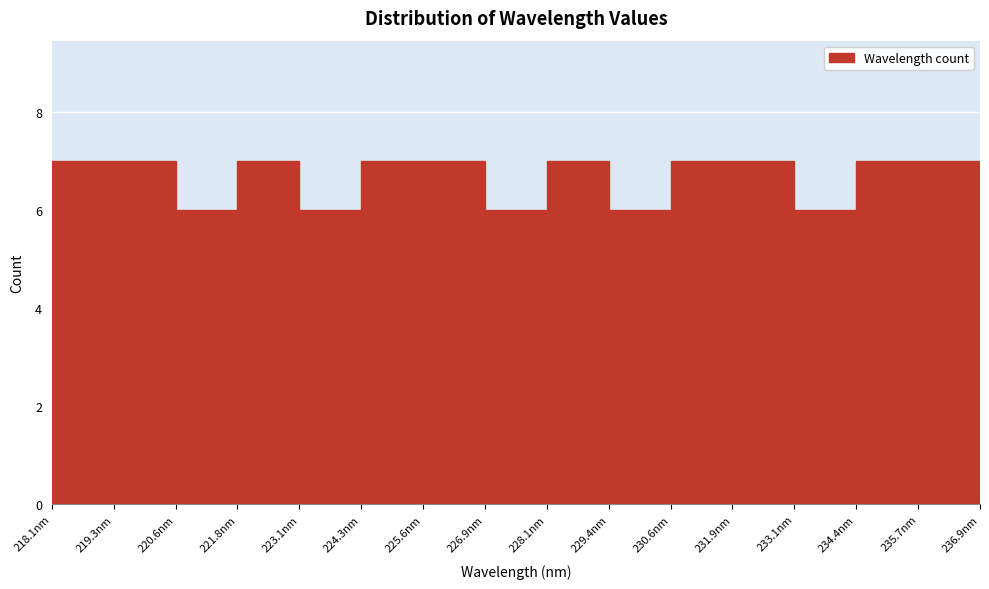

Reading left to right, transcribe this chart: for each bar, give the range it covers on the x-axis and its height. Neither the bar edges nor the heights are printed on the chart, so give them approximately, as read against the axes.

218.0 to 219.4: 7
219.4 to 220.6: 7
220.6 to 221.8: 6
221.8 to 223.0: 7
223.0 to 224.4: 6
224.4 to 225.6: 7
225.6 to 226.8: 7
226.8 to 228.2: 6
228.2 to 229.4: 7
229.4 to 230.6: 6
230.6 to 231.8: 7
231.8 to 233.2: 7
233.2 to 234.4: 6
234.4 to 235.6: 7
235.6 to 237.0: 7